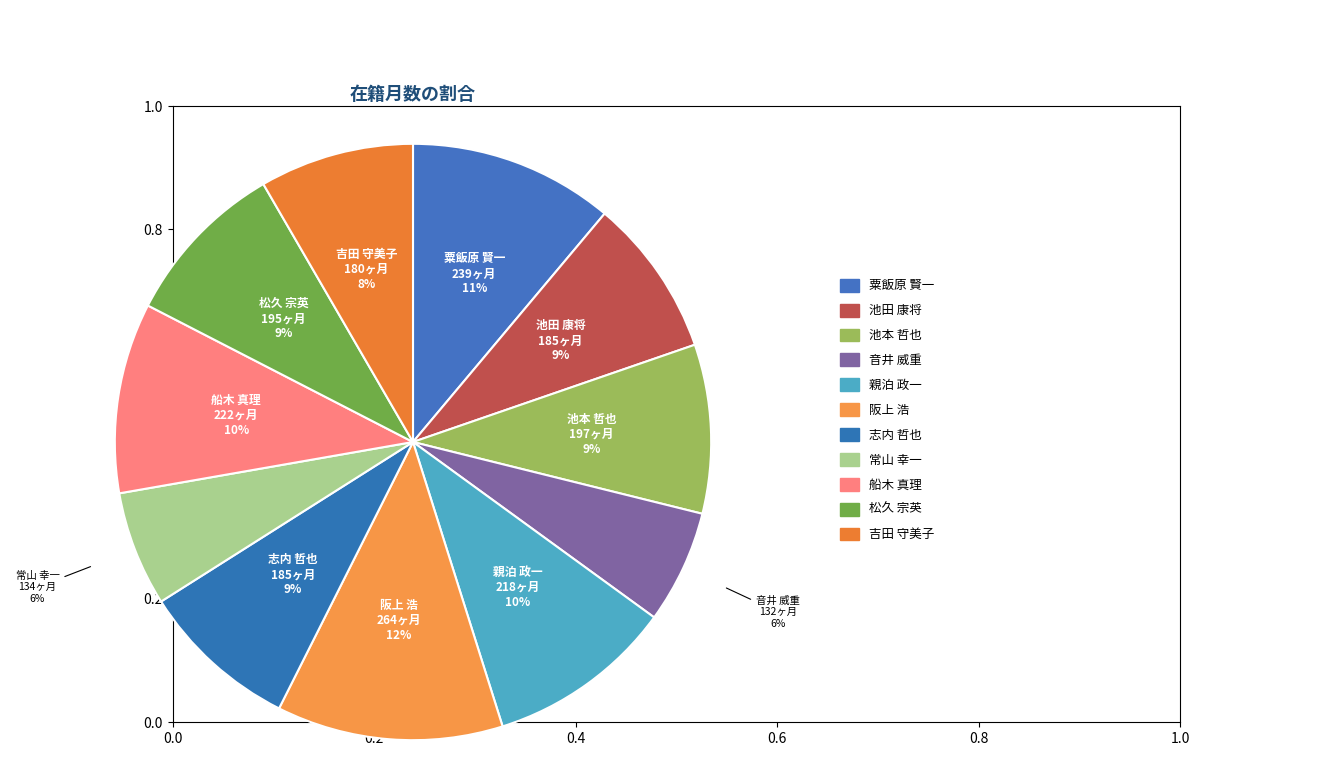

Is there any slice that represents more than half of the pie?

No